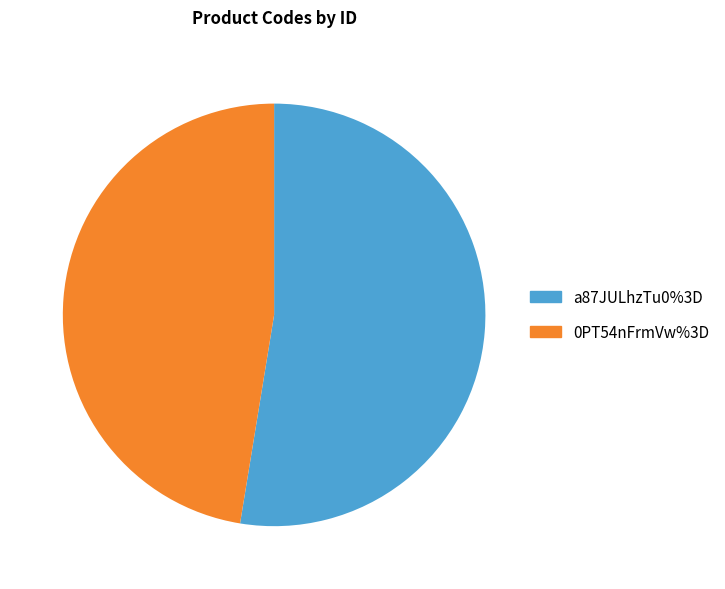

Do 0PT54nFrmVw%3D and a87JULhzTu0%3D together represent more than half of the pie?

Yes